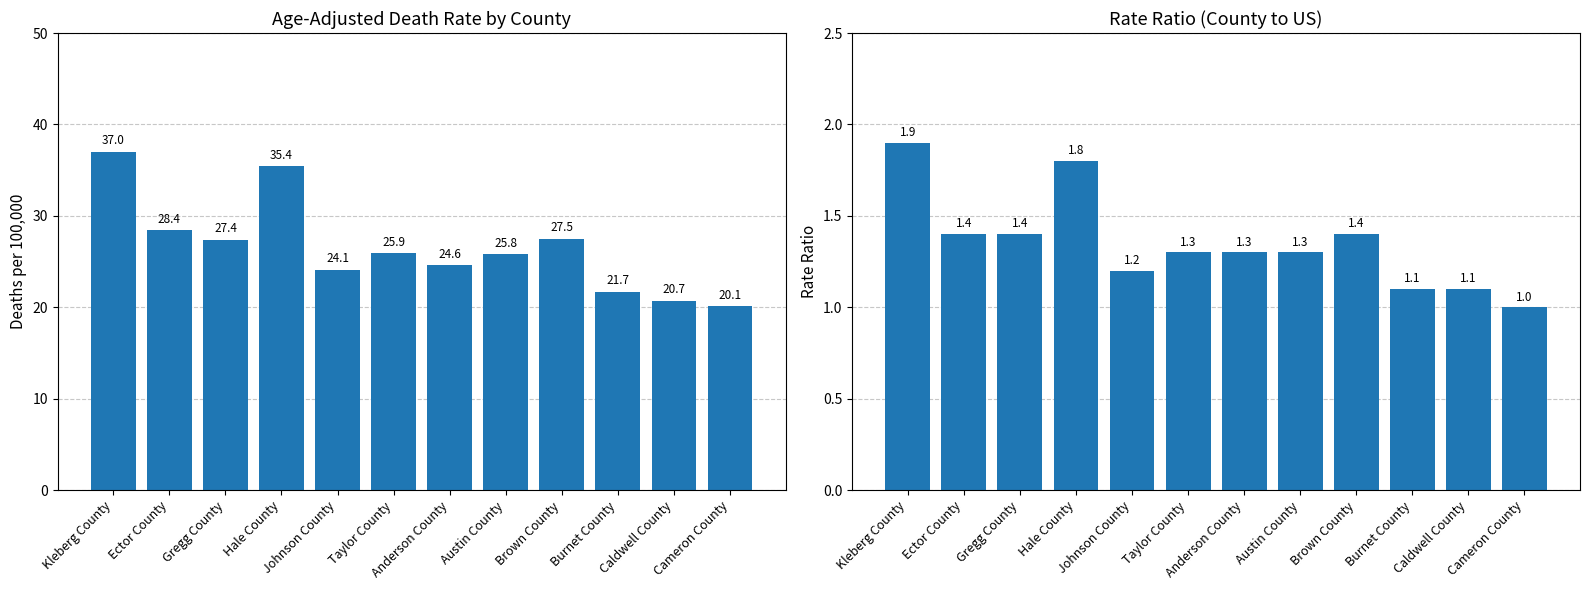

Which series has the widest spread of values?

Age-Adjusted Death Rate